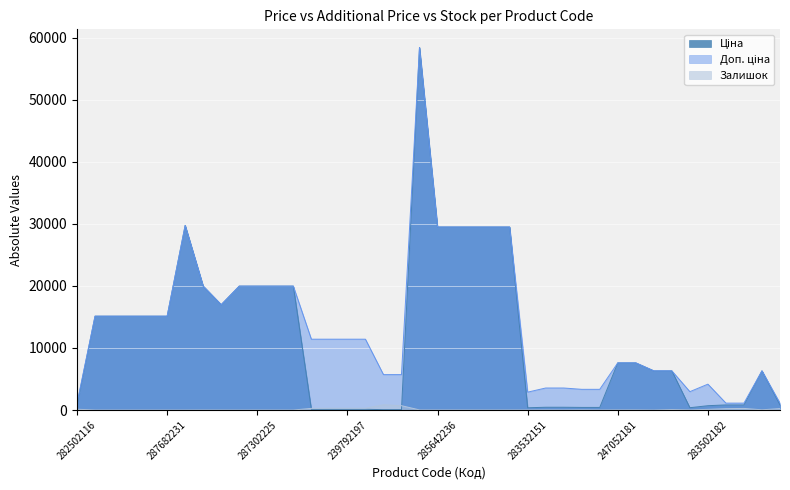

At which category does Доп. ціна reach its first local peak?

287702232